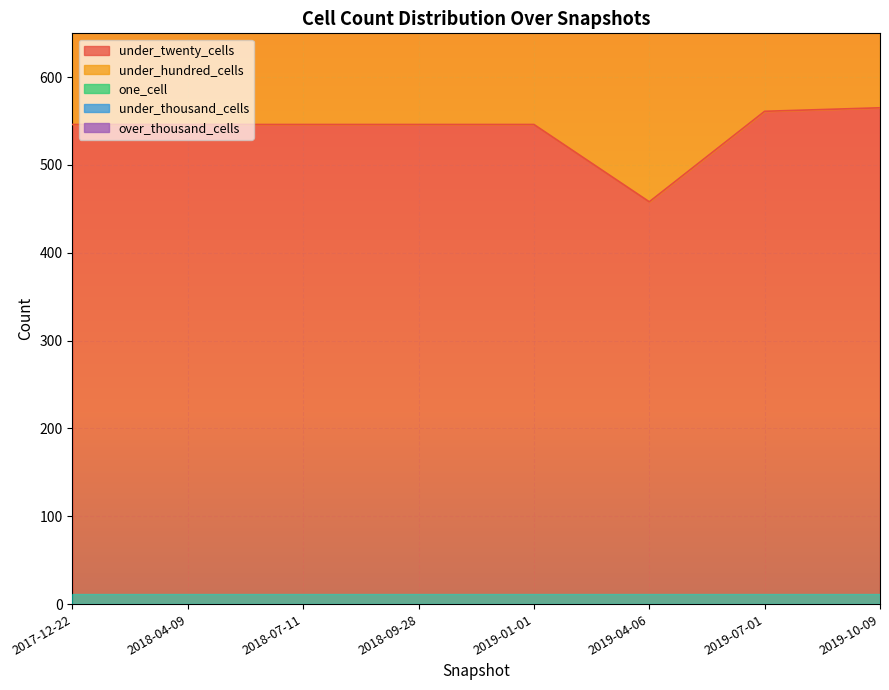

The one_cell series shows 40 at 2019-10-09. True or false?

False